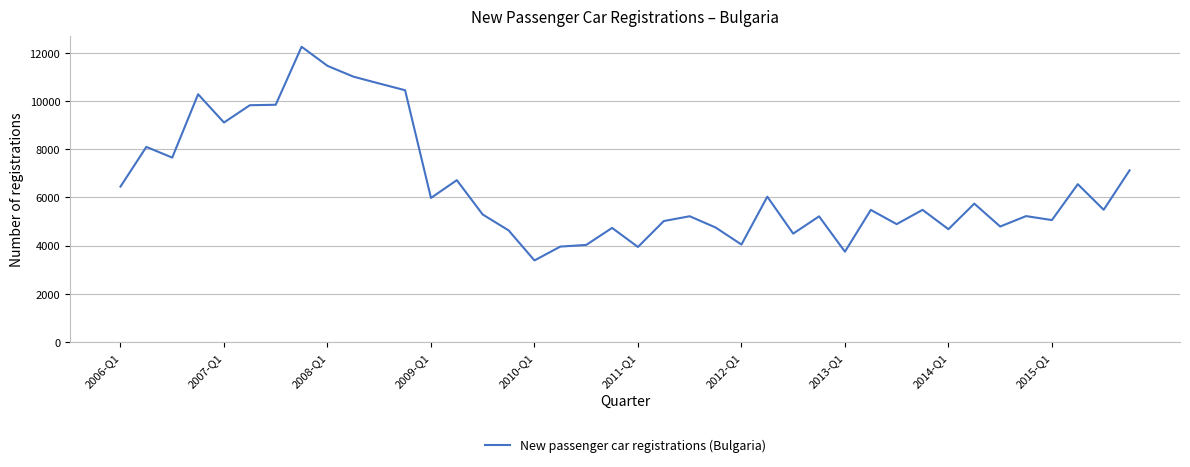

What is the difference between the maximum and minimum values?

8873